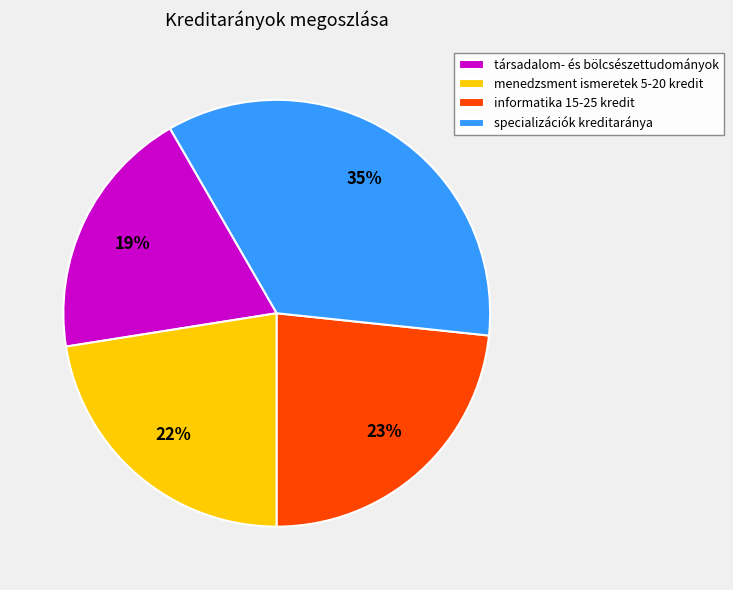

Is specializációk kreditaránya the majority of the pie?

No